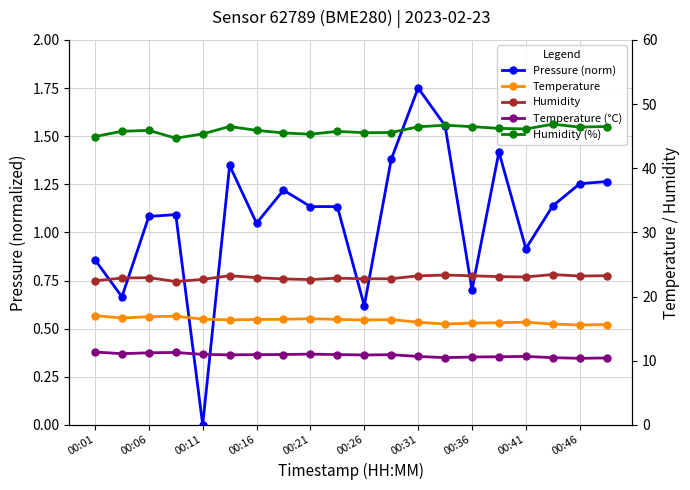

What are all the series names shown in the legend?

Pressure (norm), Temperature, Humidity, Temperature (°C), Humidity (%)